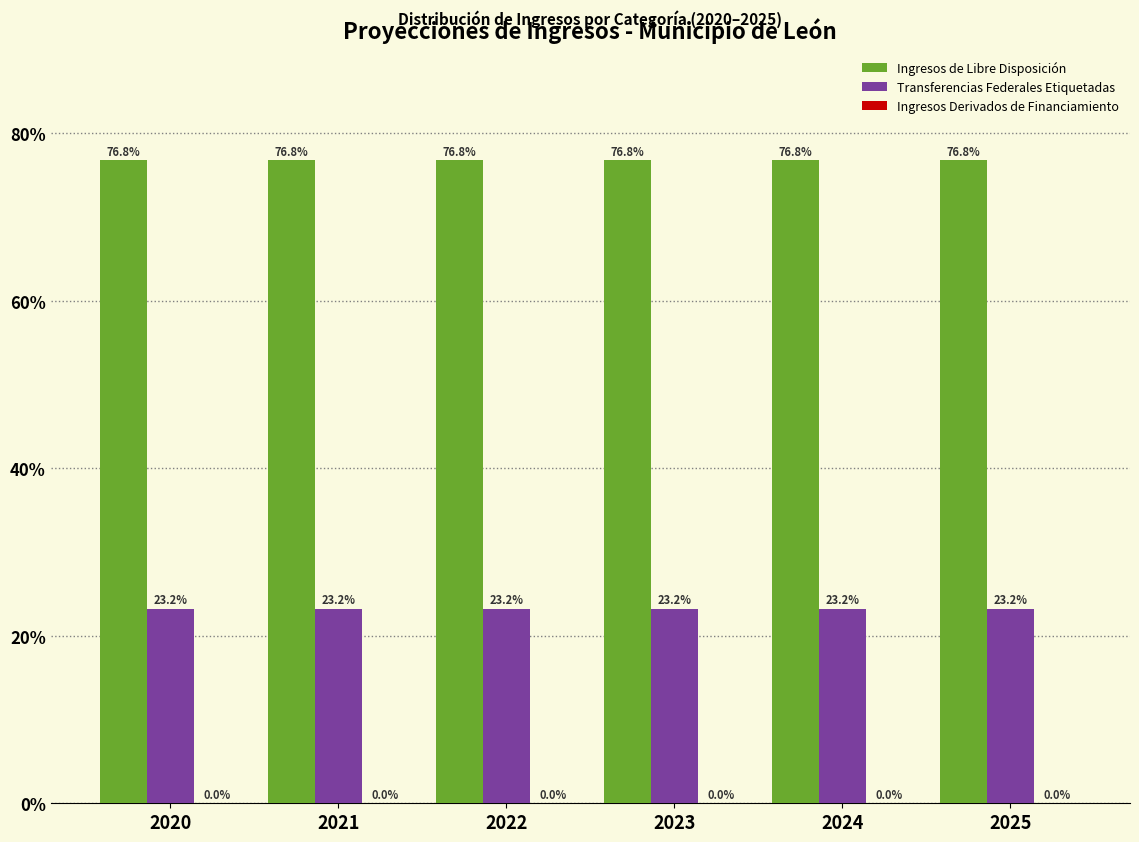

What is the approximate value of Ingresos de Libre Disposición at 2023?

76.8